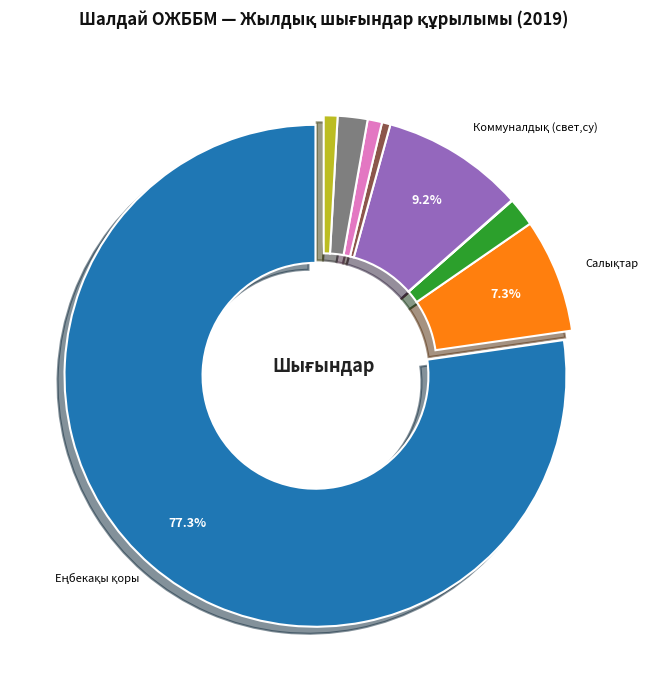

To the nearest percent, what is the difference between the largest and smallest slice percentages?

77%